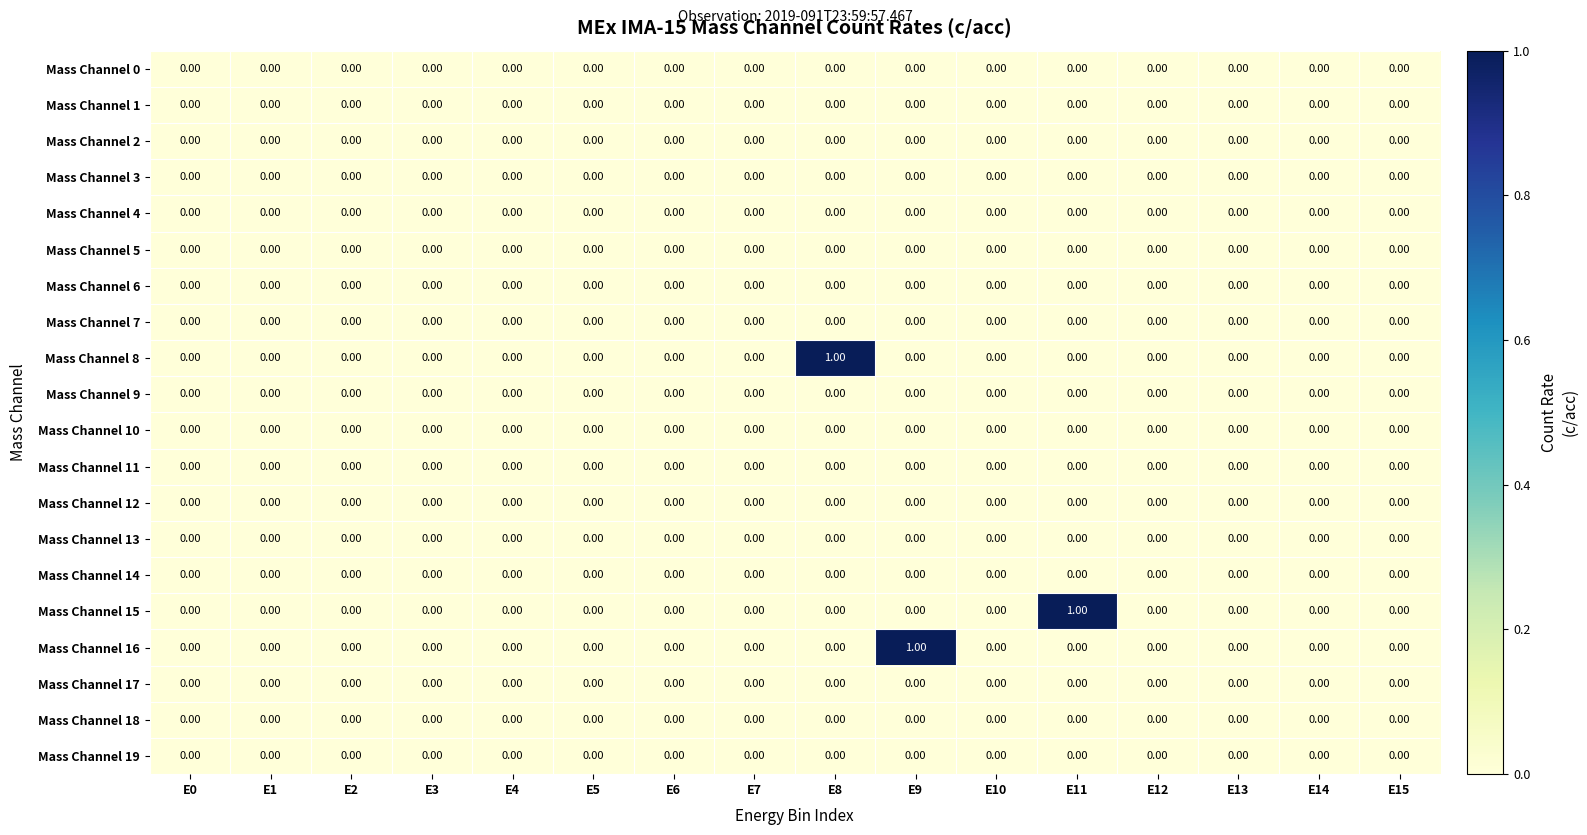

At which category is the sum across all series the highest?

E8